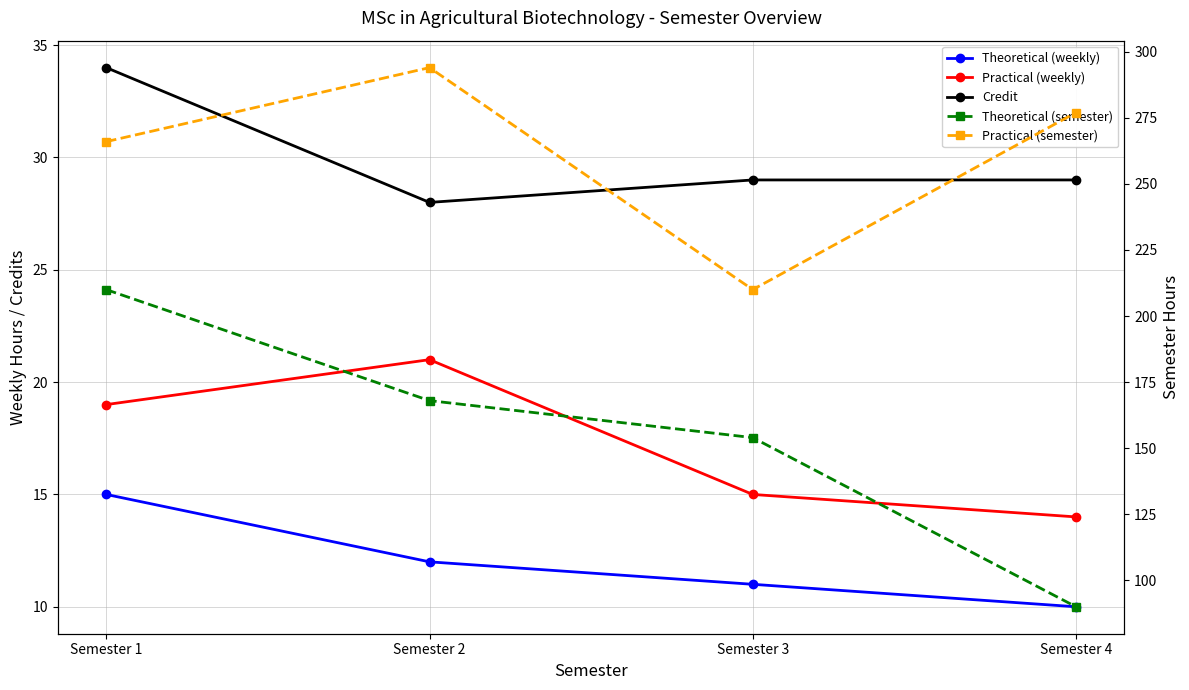

What is the difference between the second highest and minimum values in the Practical (semester) series?

67